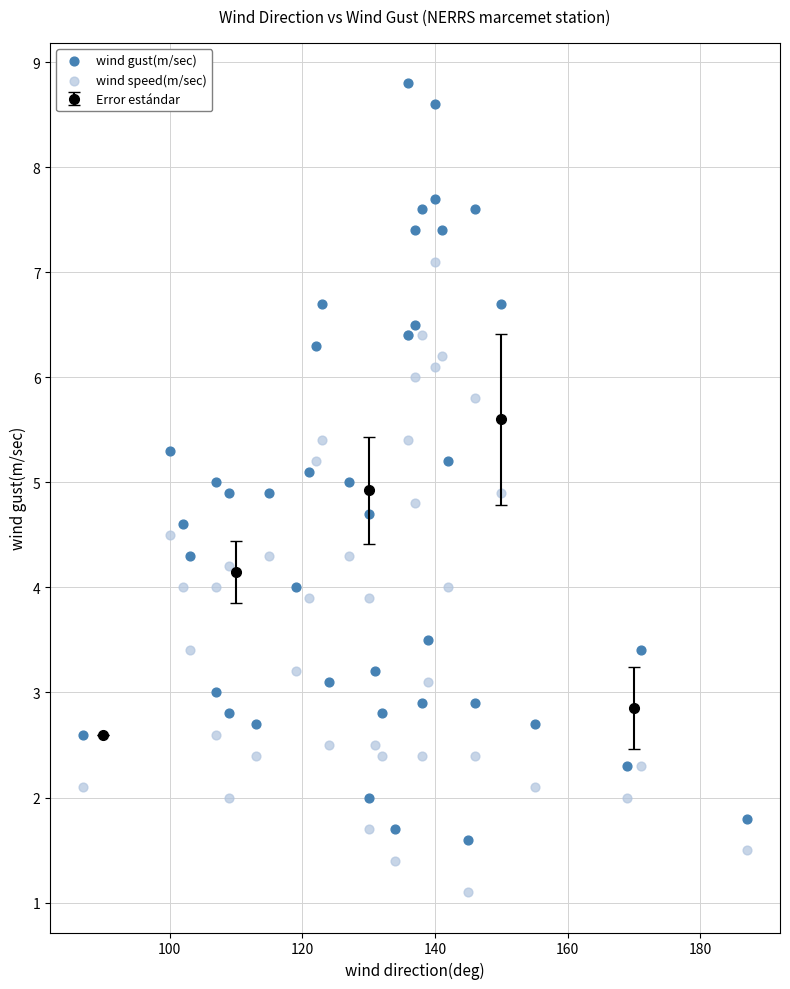

What is the X range (max minus min) for the scatter plot?

100.0